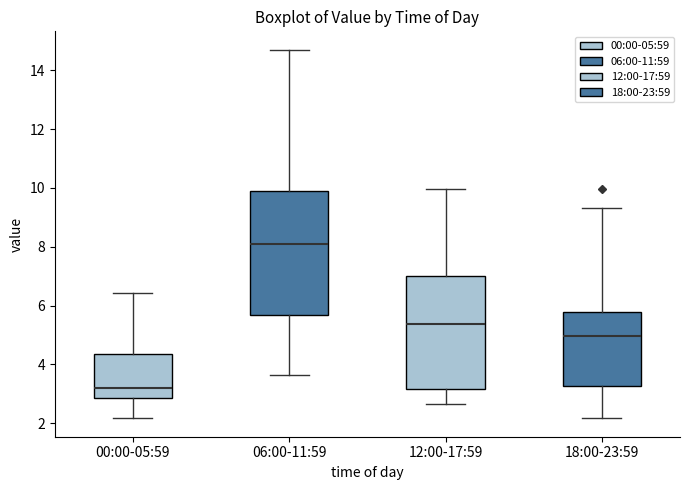

Reading left to right, transcribe this box plot: for each box, give where its median line is, the range the box spans, and where its two whiskers end, as read against the y-axis. The values are not printed on the chart, so give them approximately, as read against the axis.

00:00-05:59: median 3.2, box 2.8 to 4.4, whiskers 2.2 to 6.4
06:00-11:59: median 8.2, box 5.6 to 10.0, whiskers 3.6 to 14.8
12:00-17:59: median 5.4, box 3.2 to 7.0, whiskers 2.6 to 10.0
18:00-23:59: median 5.0, box 3.2 to 5.8, whiskers 2.2 to 9.4